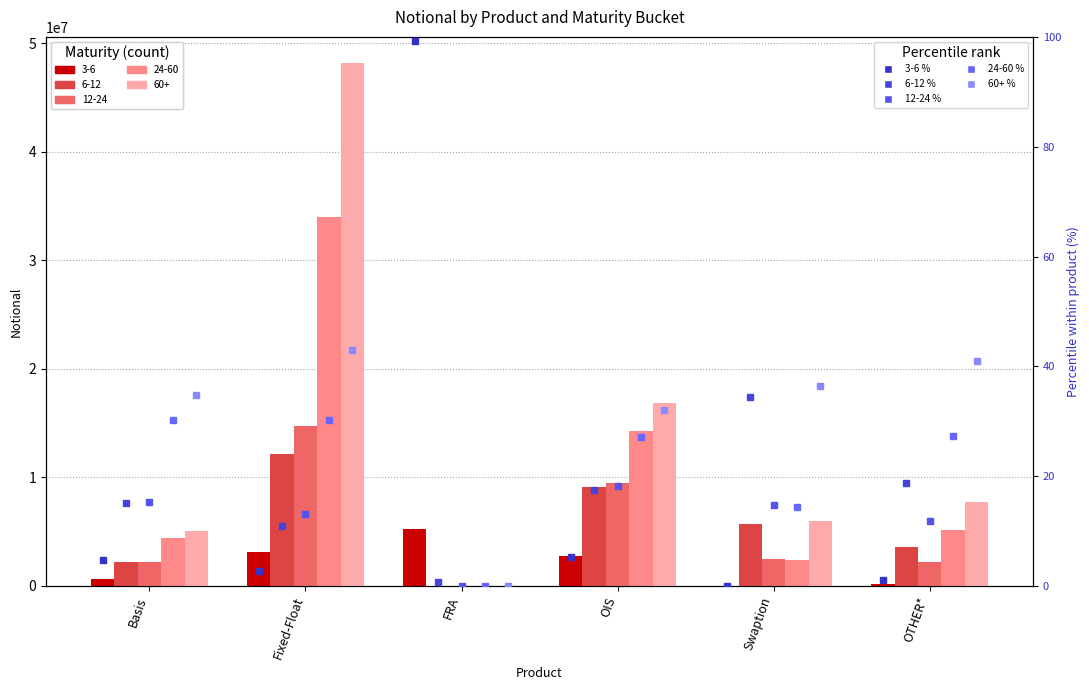

How many data points in 24-60 % are less than 27?

2